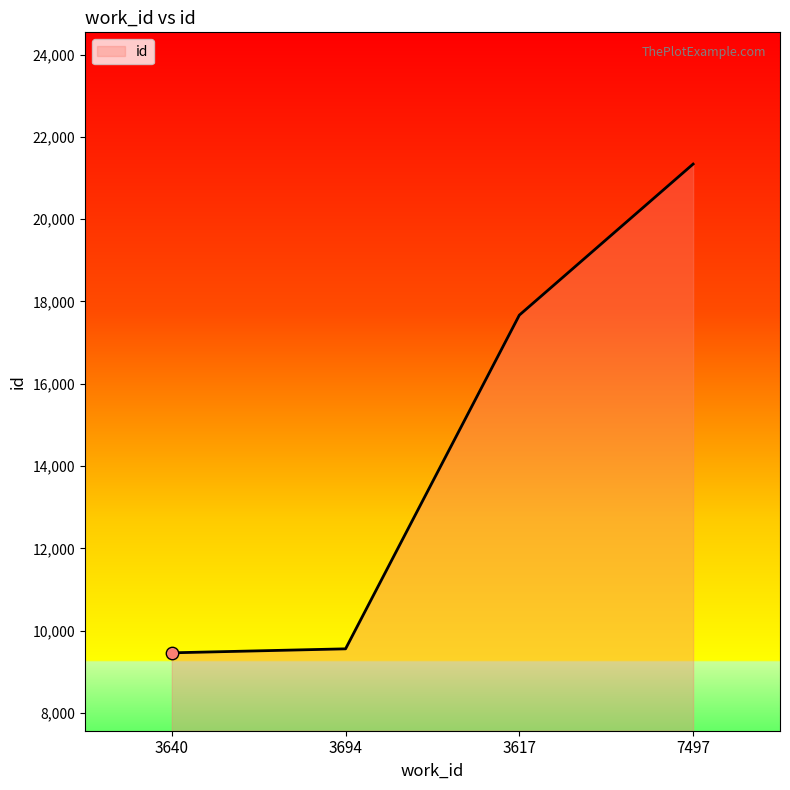

What is the ratio of the value at 3694 to the value at 3617?

0.5